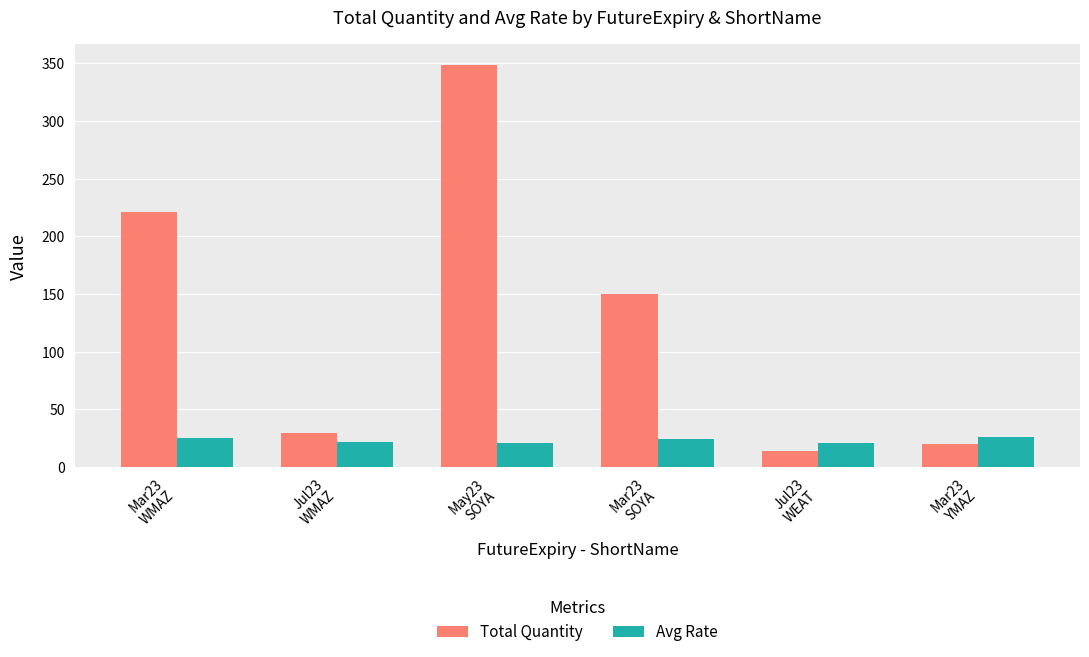

How many bars are there in each group?

2